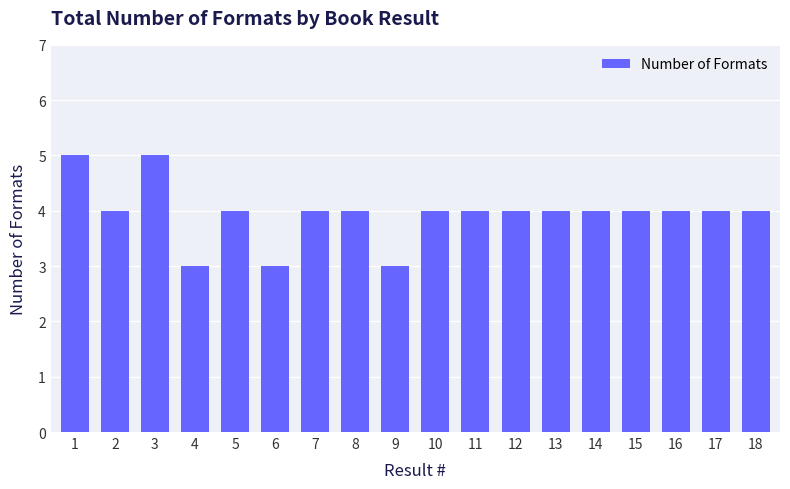

Reading left to right, what are all the values shown in this chart?

1=5	2=4	3=5	4=3	5=4	6=3	7=4	8=4	9=3	10=4	11=4	12=4	13=4	14=4	15=4	16=4	17=4	18=4